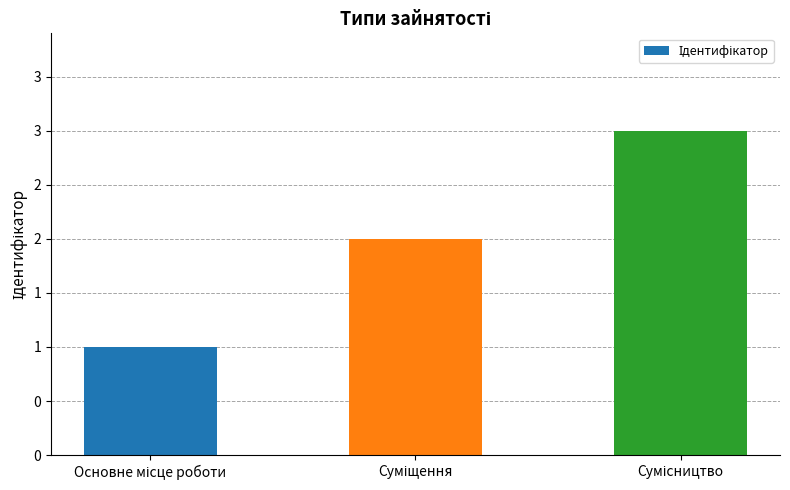

Does the chart contain any negative values?

No